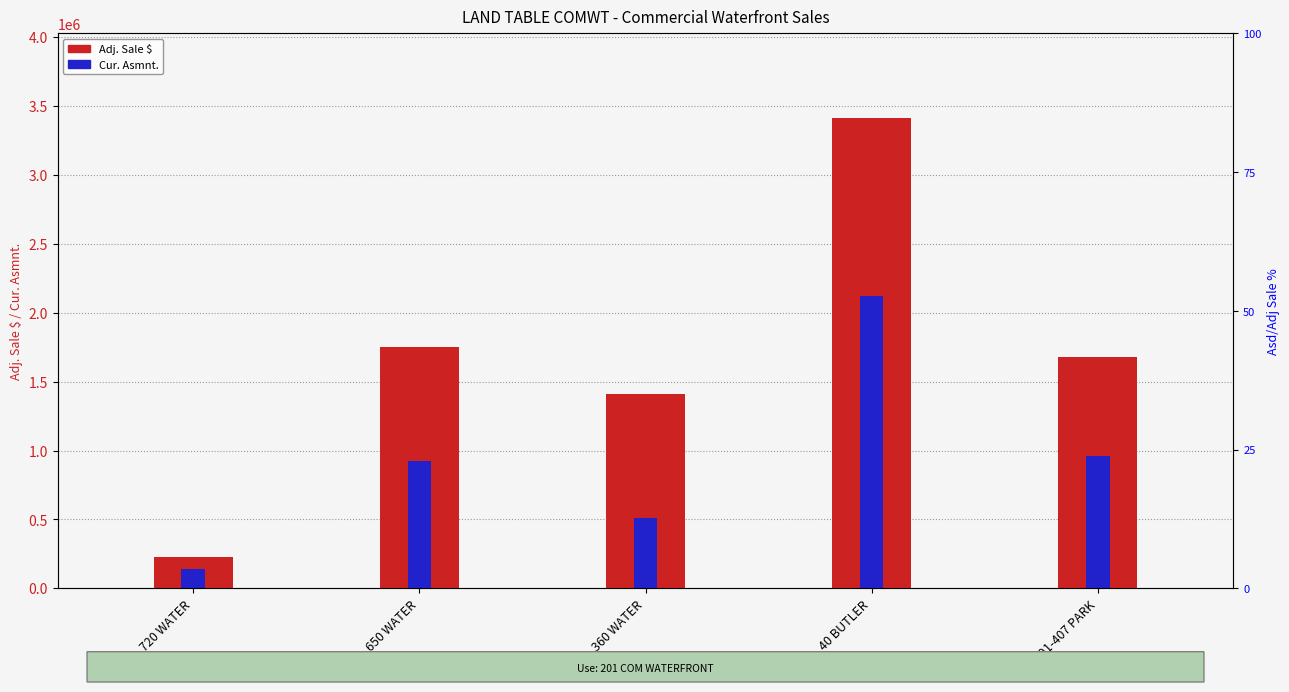

Which category has the highest value in the Adj. Sale $ series?

40 BUTLER